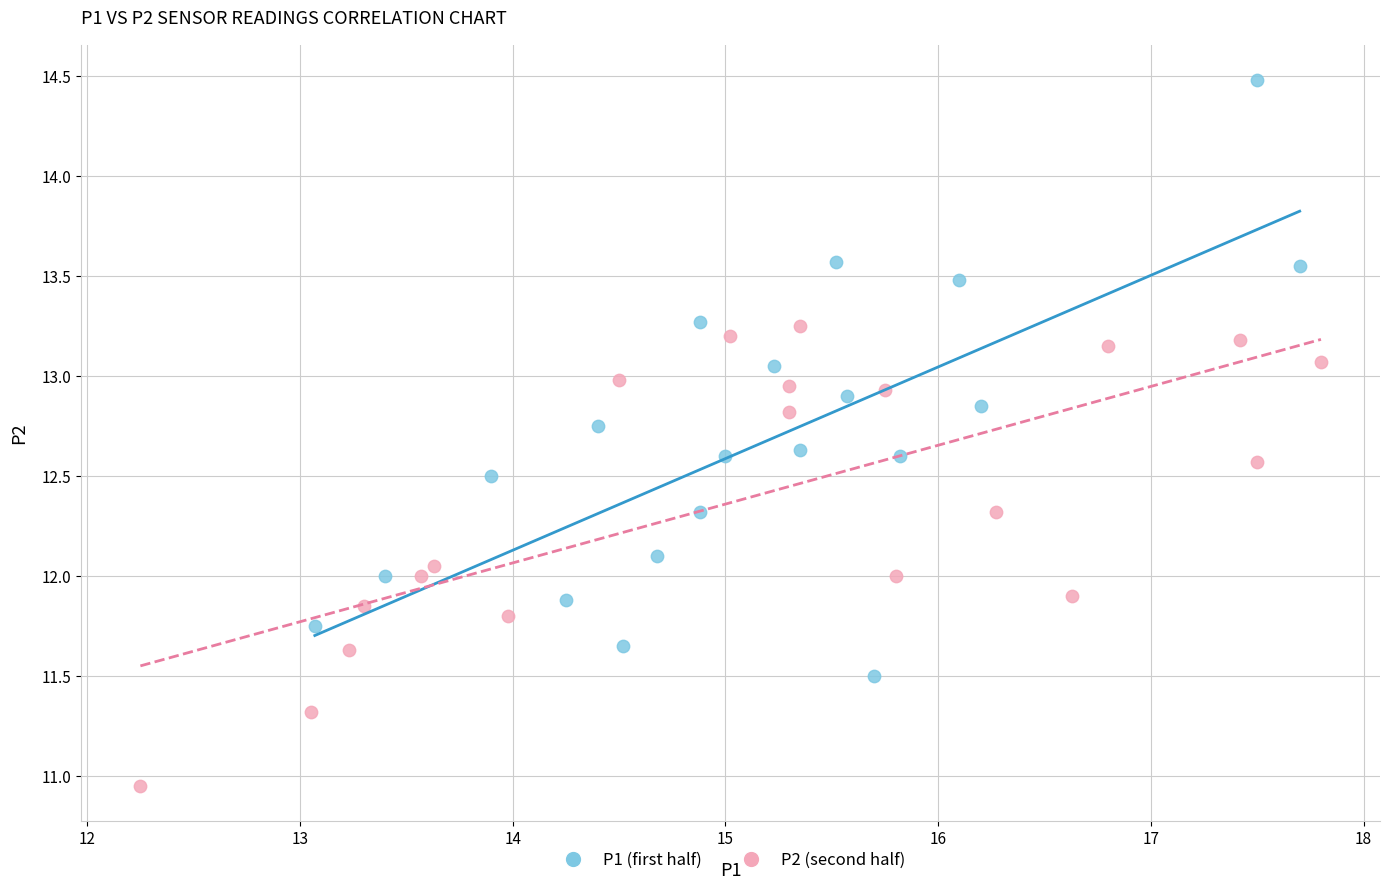

Which series contains the lowest Y value?

P2 (second half)